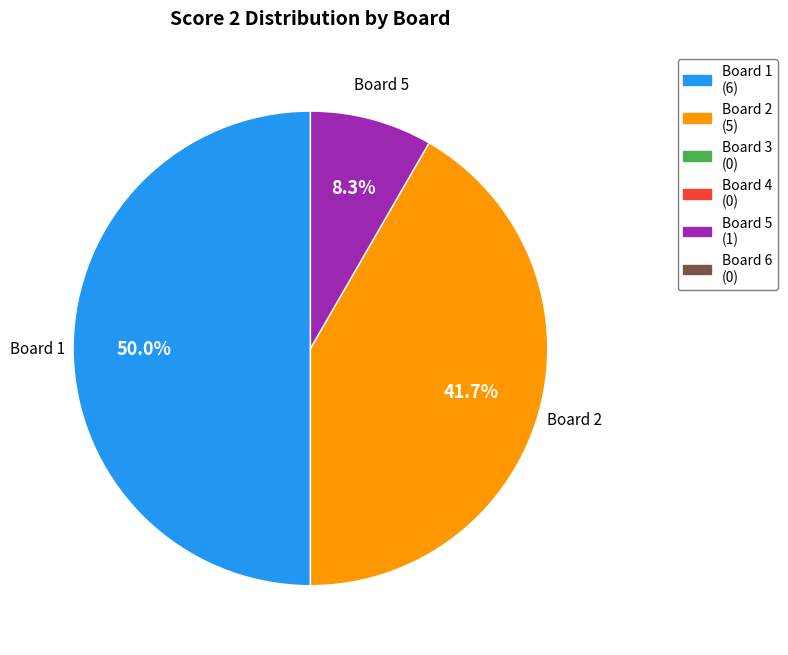

To the nearest percent, what is the average slice percentage?

33%